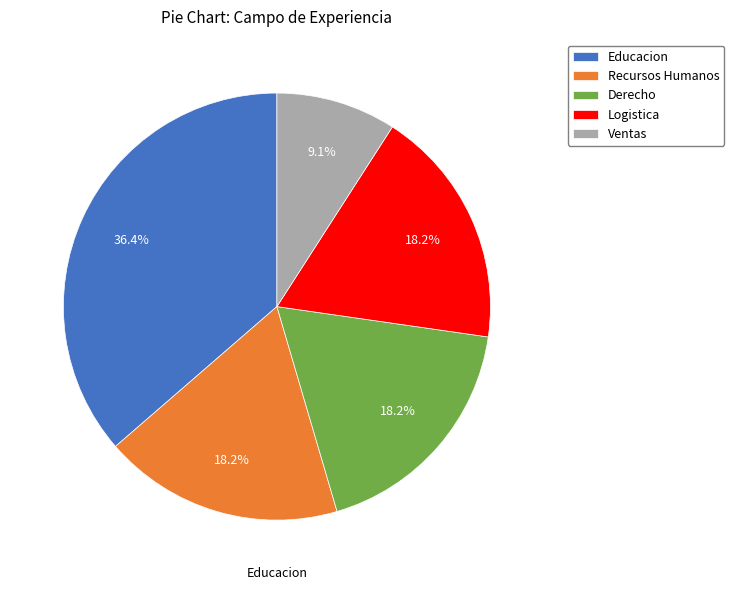

Is there a majority slice in this chart?

No